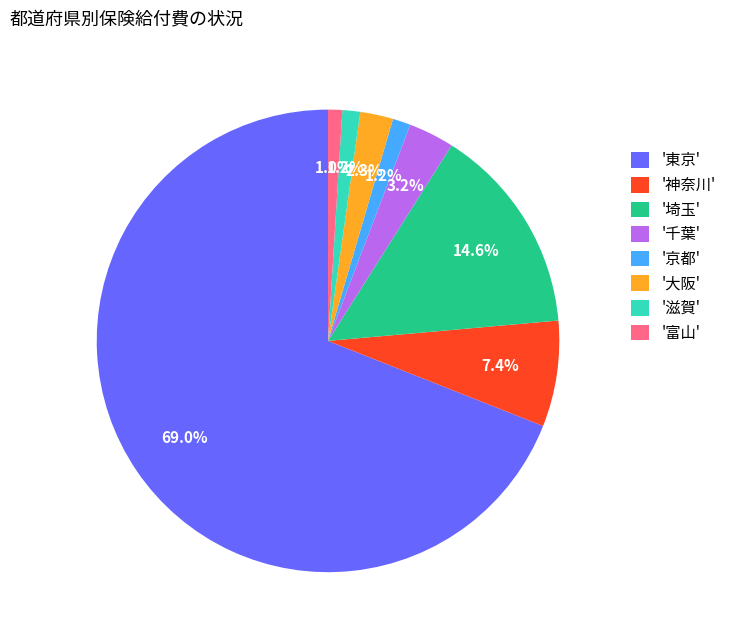

Which has a higher value, '埼玉' or '大阪'?

'埼玉'